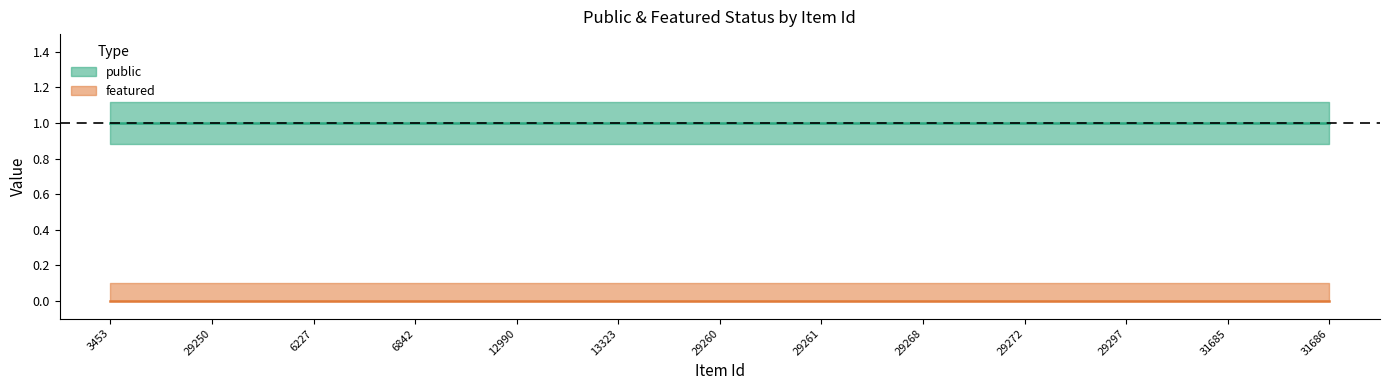

How many lines are shown in the chart?

2